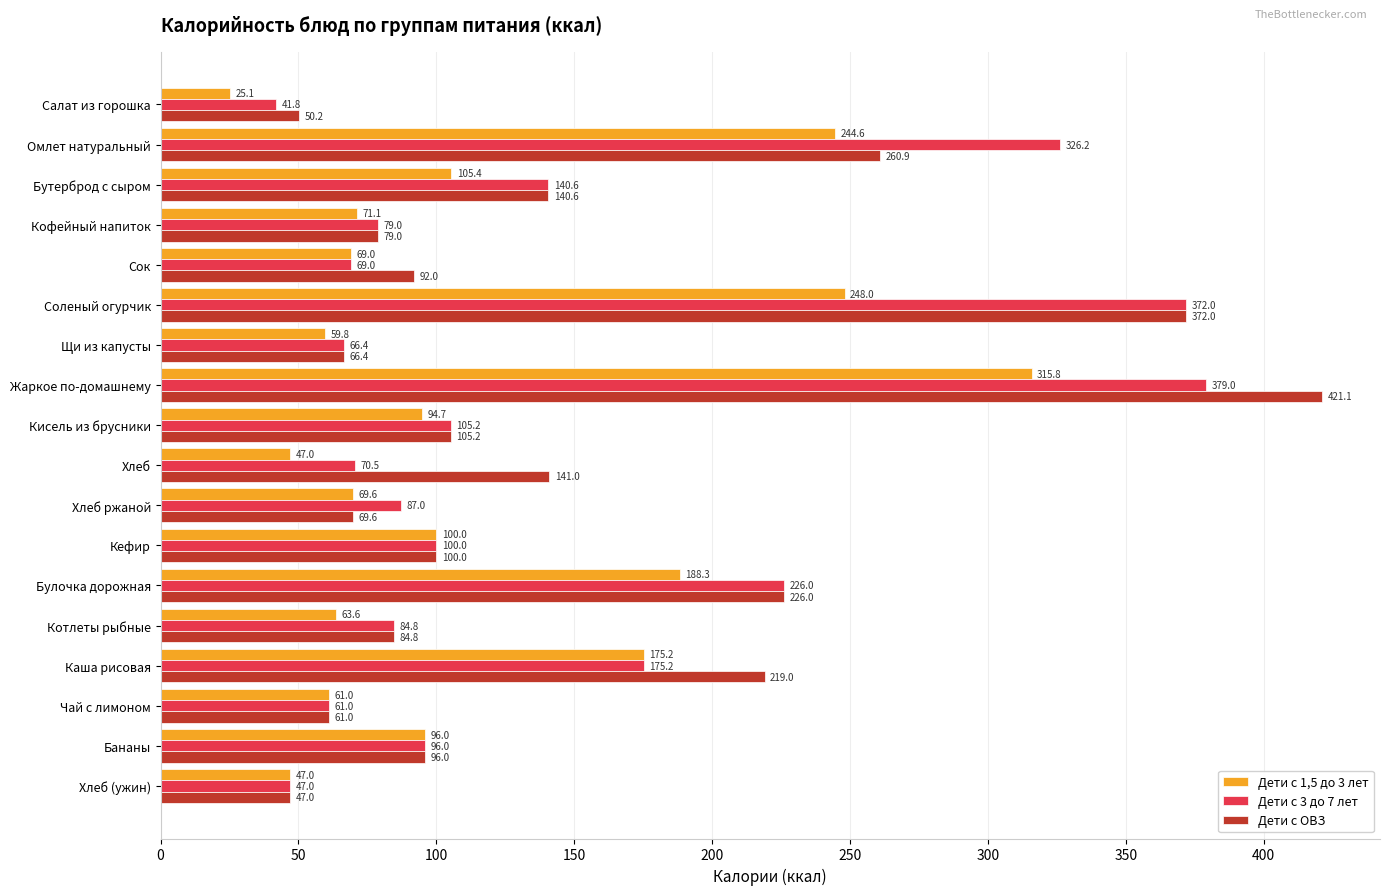

What is the average value of the Дети с 1,5 до 3 лет series?

115.6